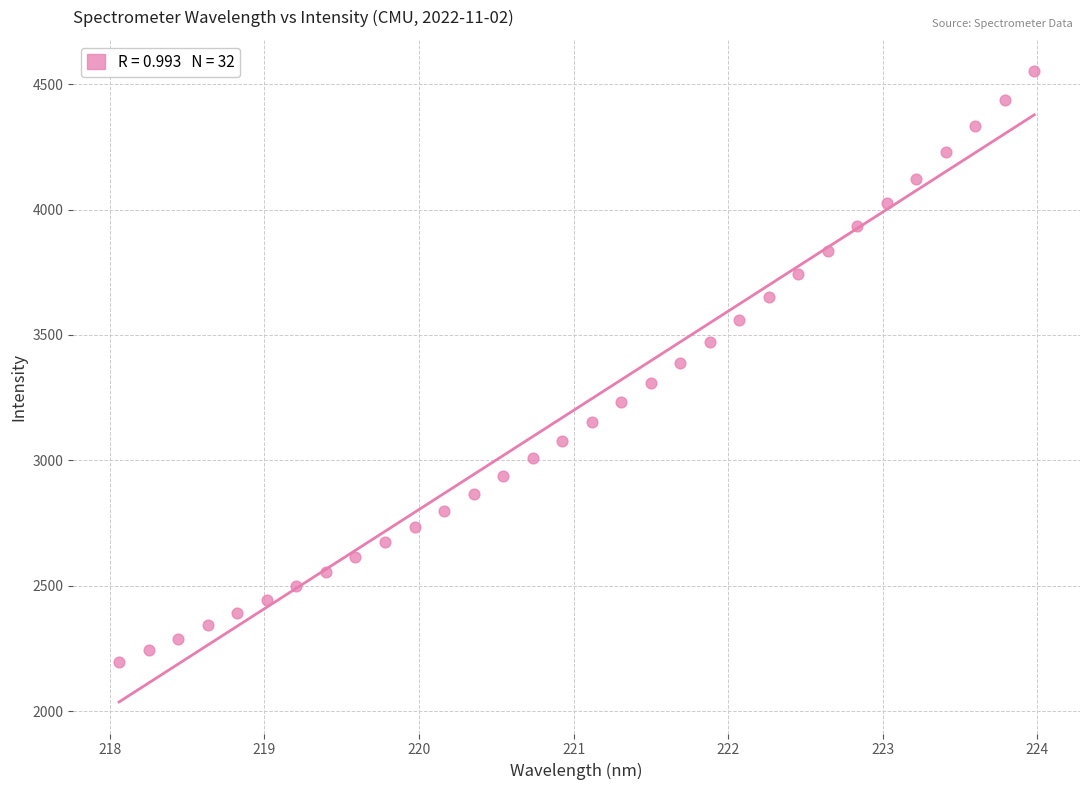

What is the range of X values (max minus min)?

5.9